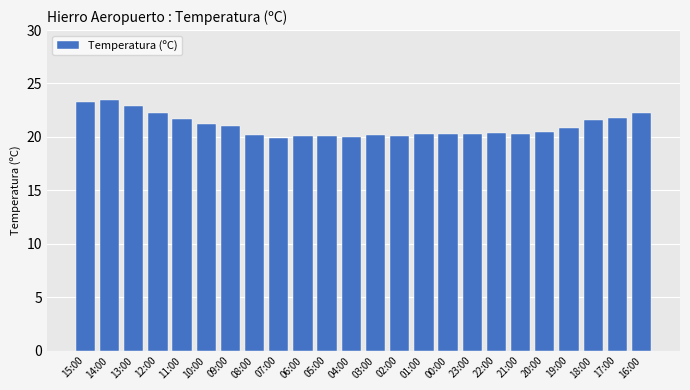

How many distinct data groups are displayed?

1